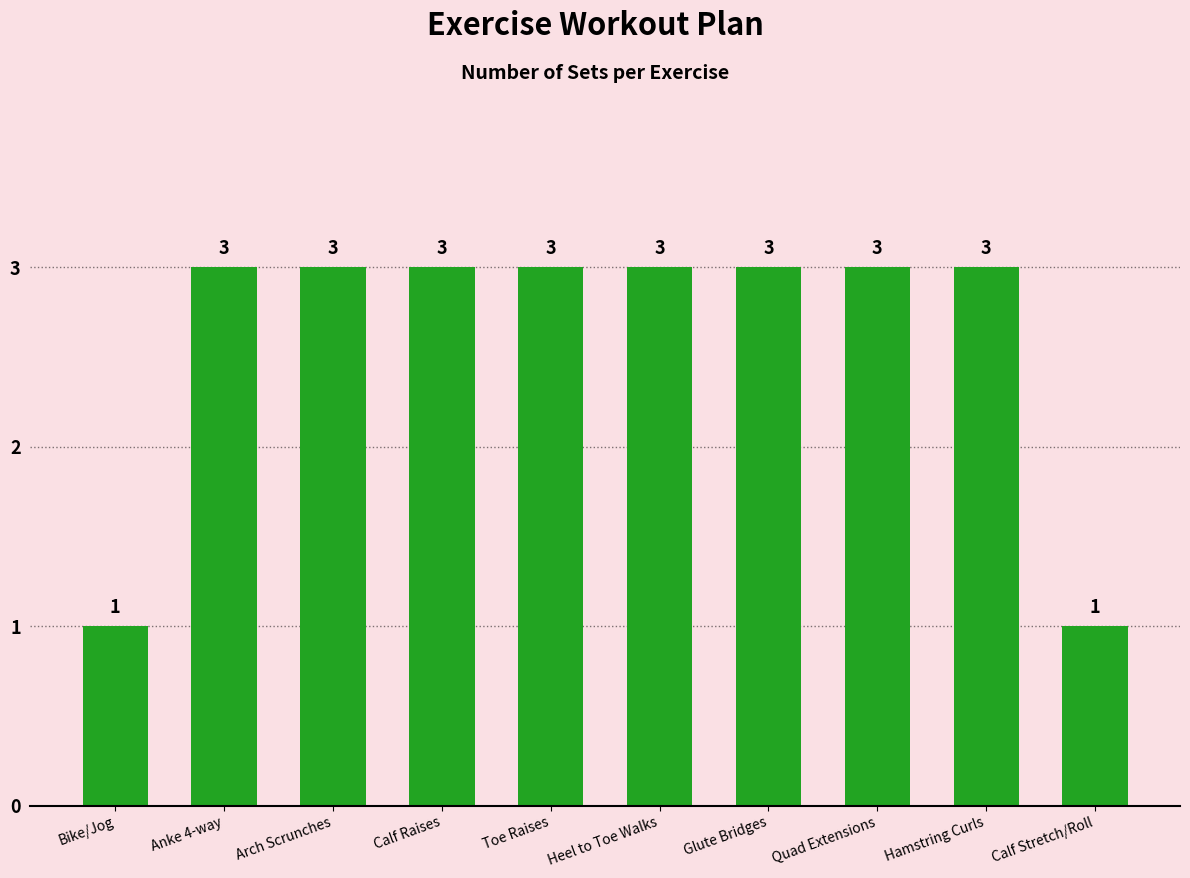

What is the ratio of the value at Glute Bridges to the value at Toe Raises?

1.0